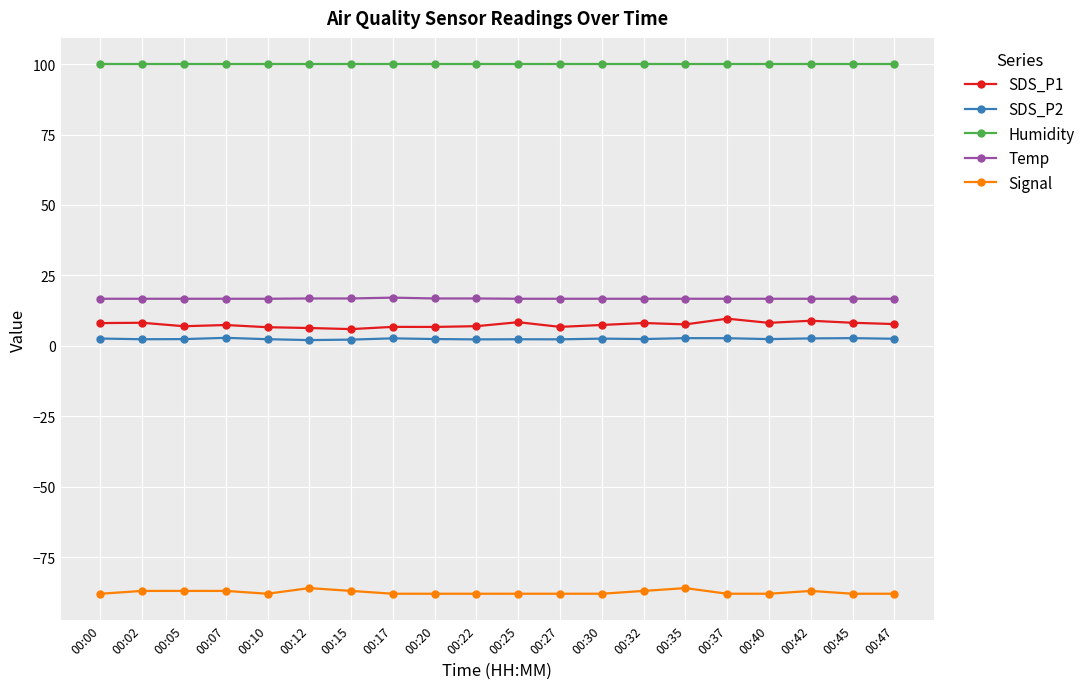

What is the average value of the Humidity series?

99.9